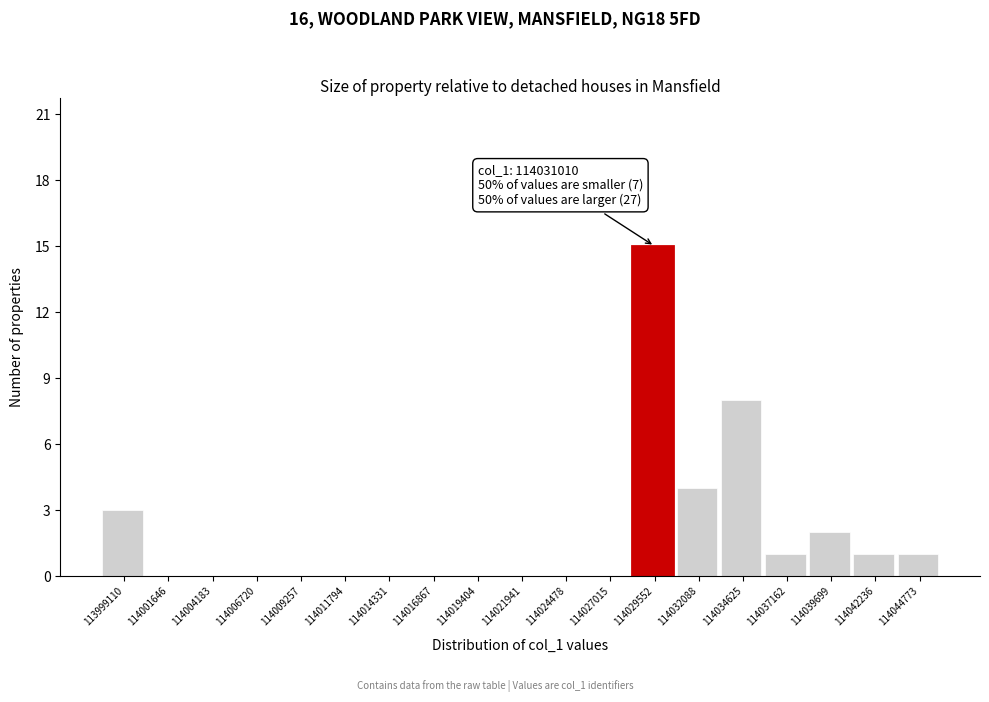

Reading right to left, list all the values displayed in this chart.

114044773=1	114042236=1	114039699=2	114037162=1	114034625=8	114032088=4	114029552=15	114027015=0	114024478=0	114021941=0	114019404=0	114016867=0	114014331=0	114011794=0	114009257=0	114006720=0	114004183=0	114001646=0	113999110=3